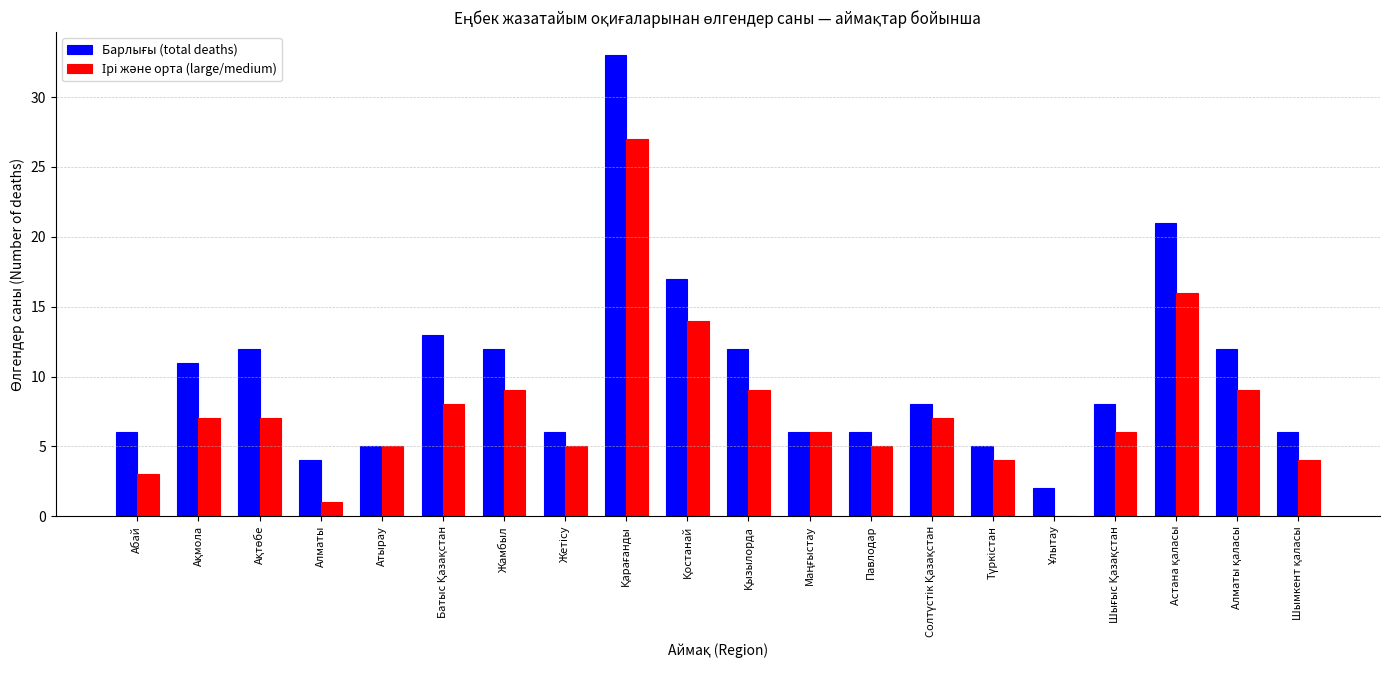

What is the maximum value shown in the chart?

33